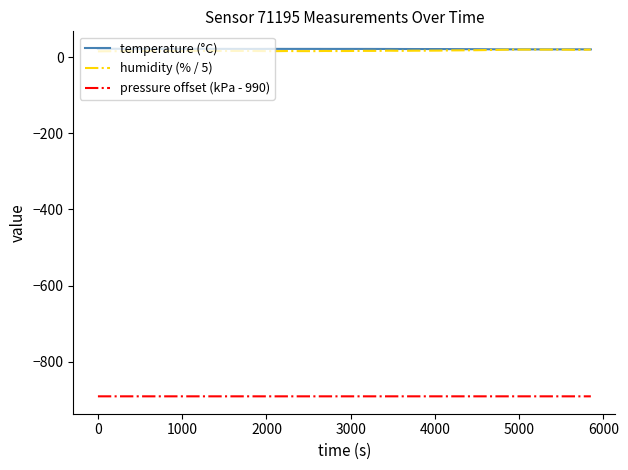

What is the difference between the maximum and second lowest values in the humidity (% / 5) series?

4.2